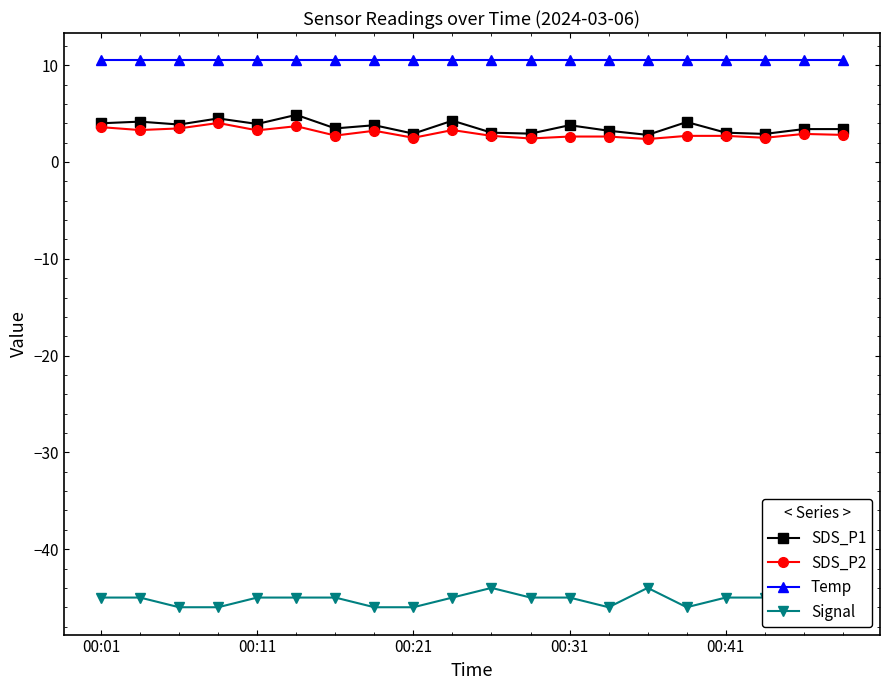

What is the value of the SDS_P2 point at the 7th from the left?

2.7